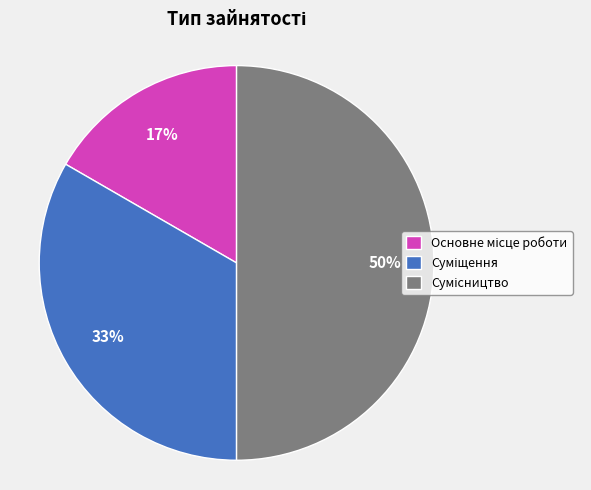

To the nearest percent, what is the difference between the largest and smallest slice percentages?

33%